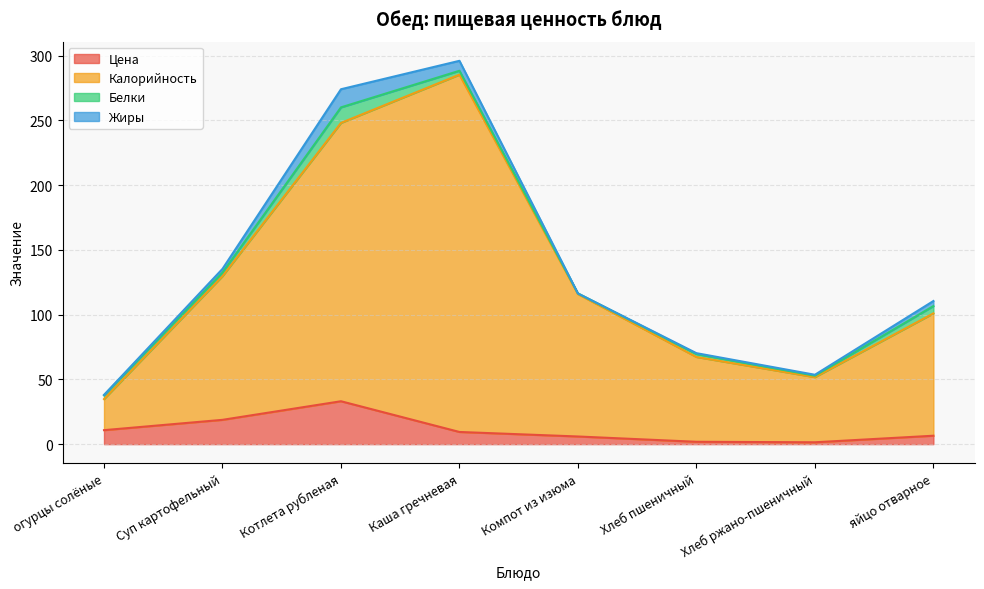

The Цена series shows 33.1 at Котлета рубленая. True or false?

True